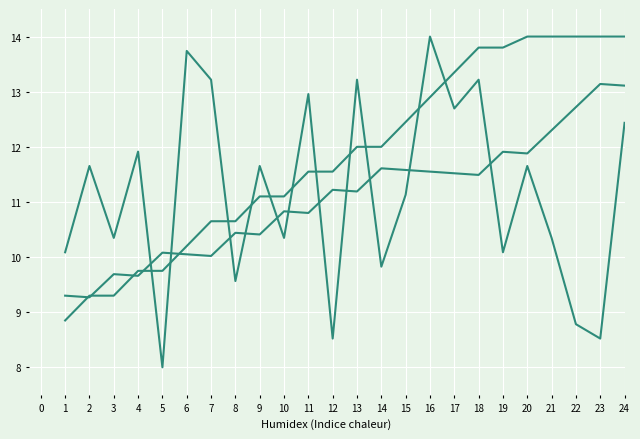

Does the chart display data point markers on the line(s)?

No